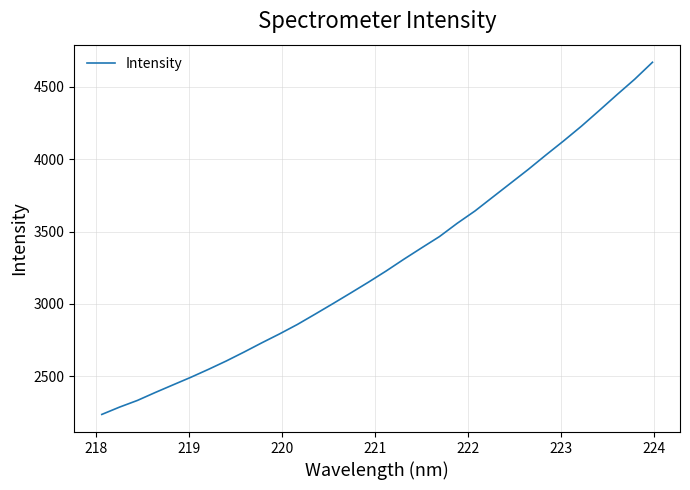

True or false: the data has more than 1 interior local peaks.

False